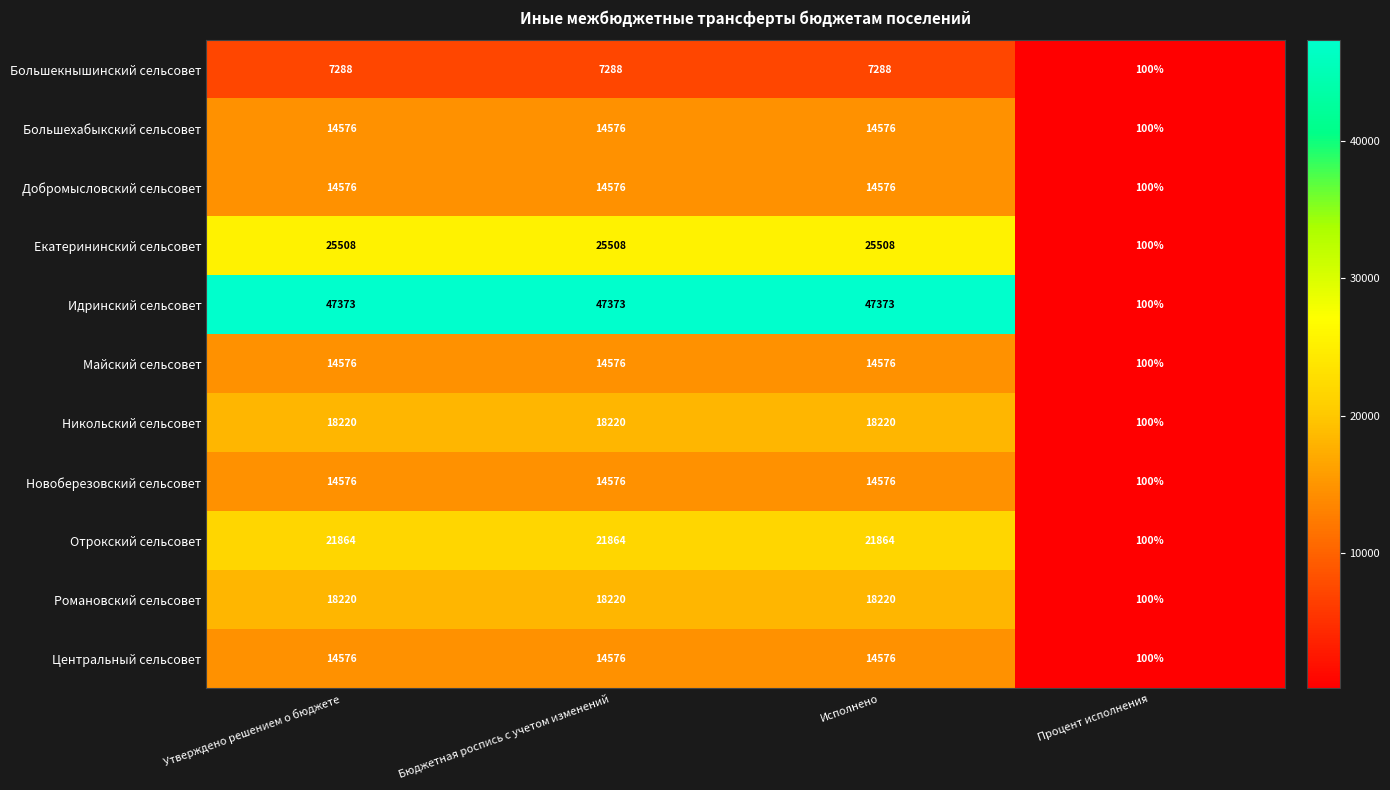

How many data points in Отрокский сельсовет are less than 21864?

1